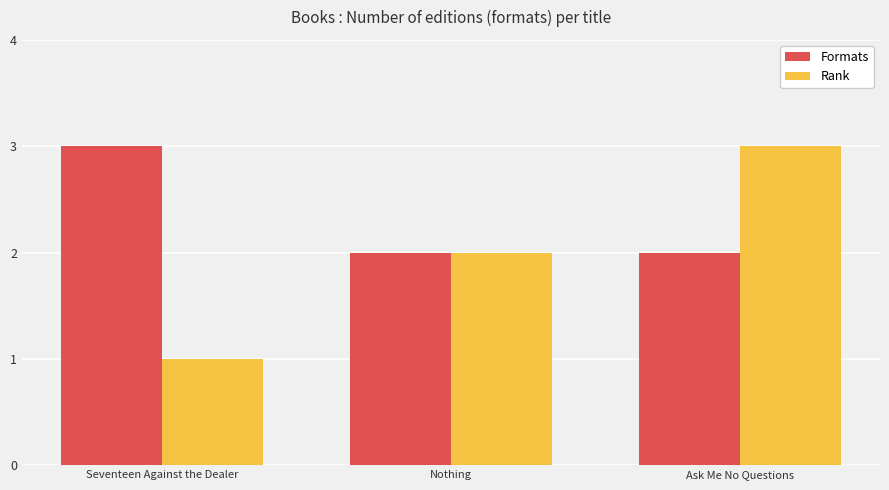

What is the total value across all series at Ask Me No Questions?

5